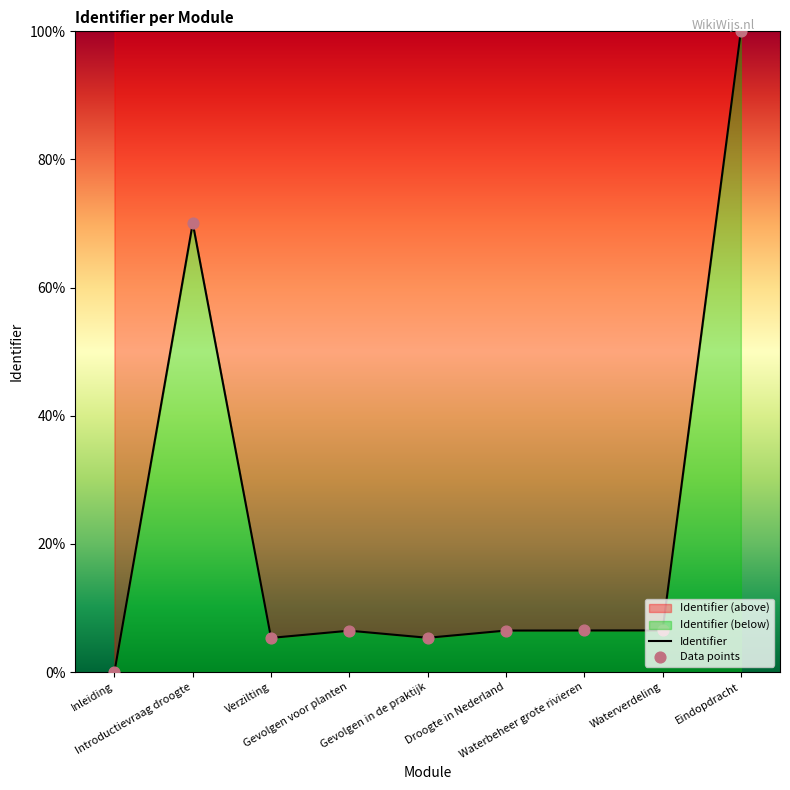

Which series reaches the maximum Y coordinate?

Identifier